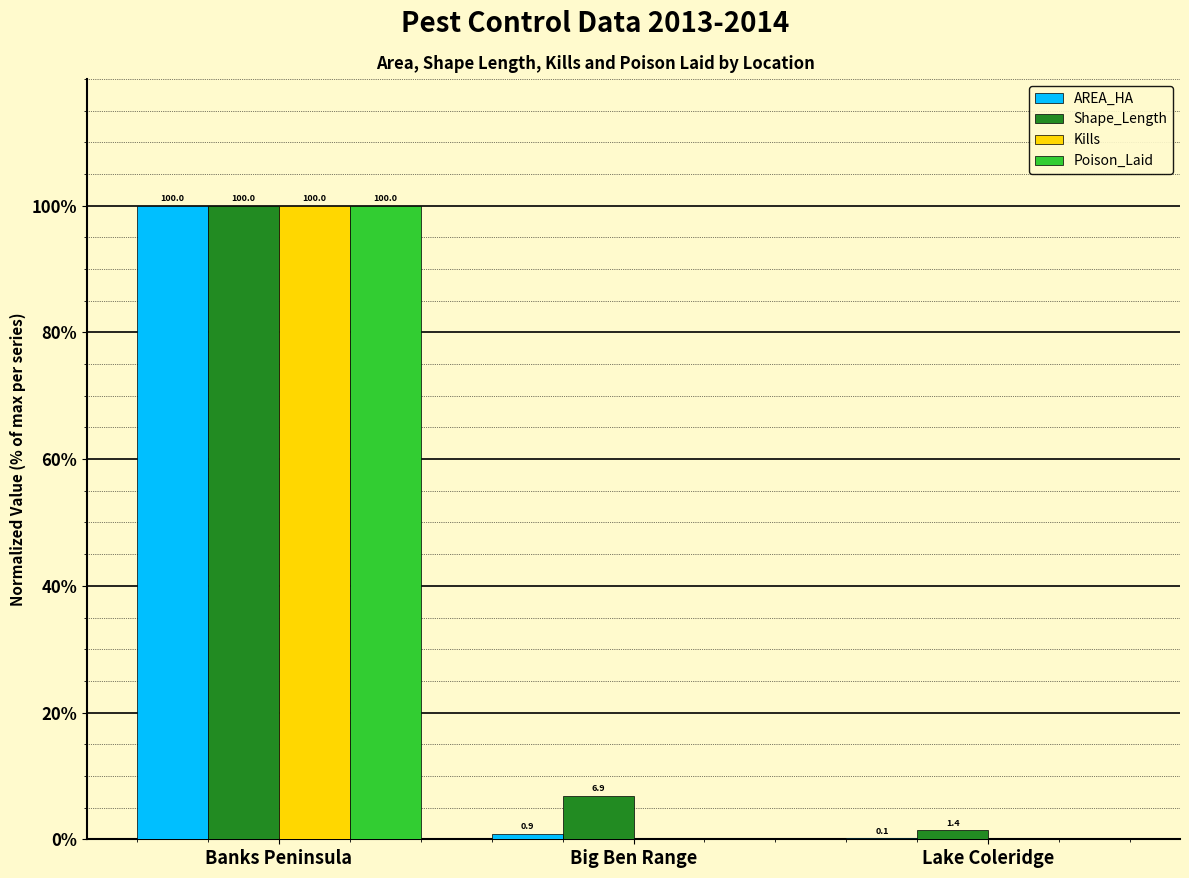

Where does the Shape_Length series first go above 6?

Banks Peninsula